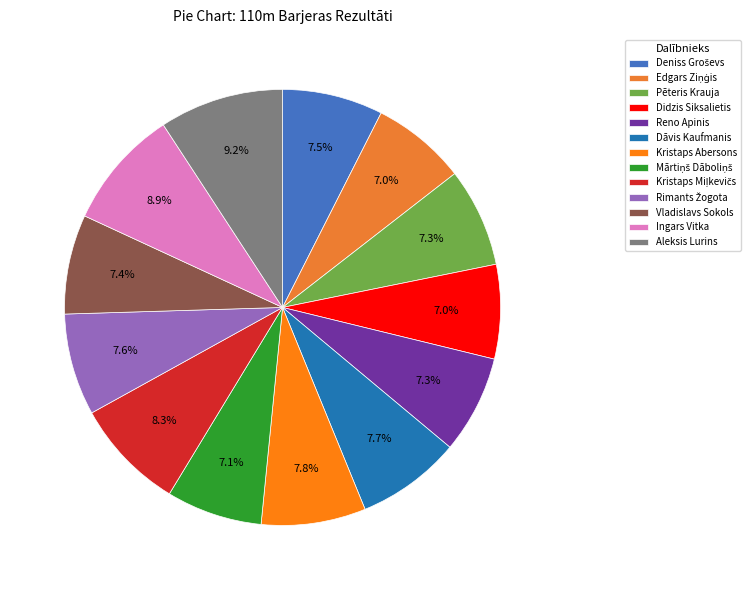

Count the number of slices in the pie.

13